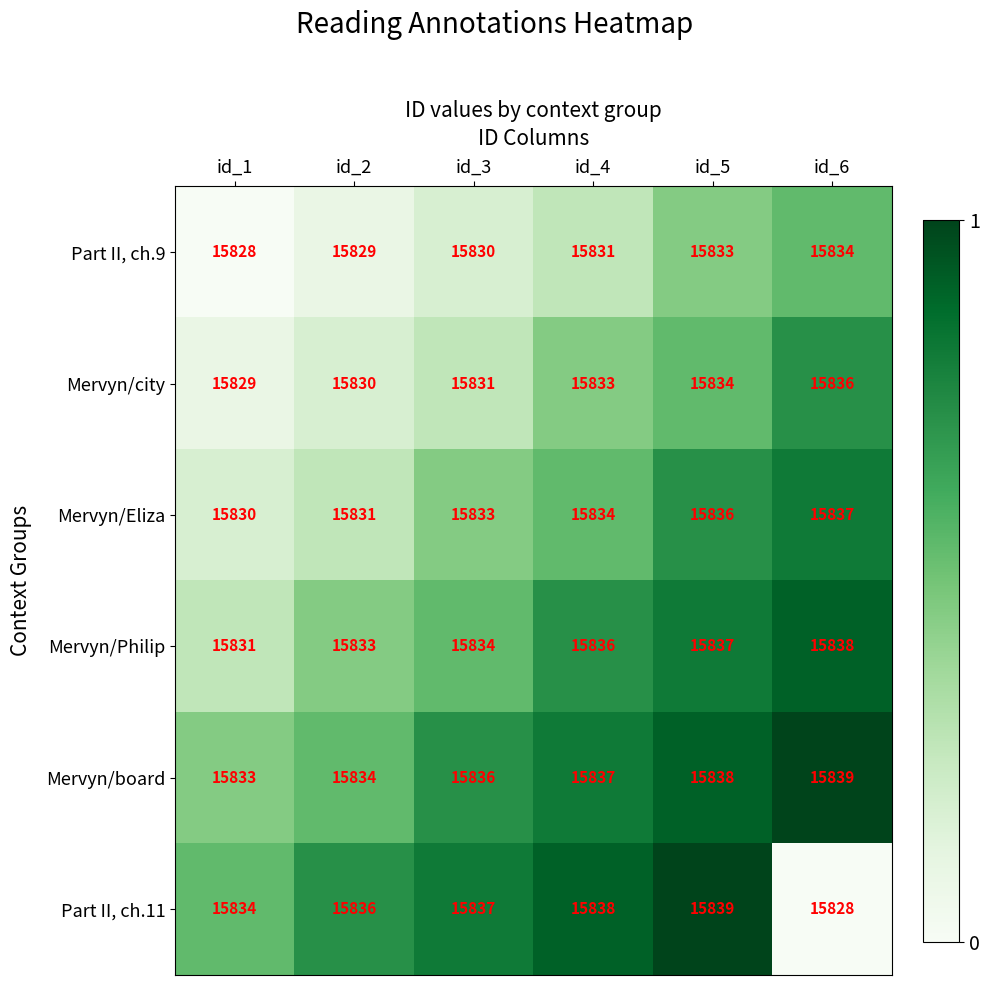

Rank the series at id_5 from lowest to highest value.

Part II, ch.9, Mervyn/city, Mervyn/Eliza, Mervyn/Philip, Mervyn/board, Part II, ch.11